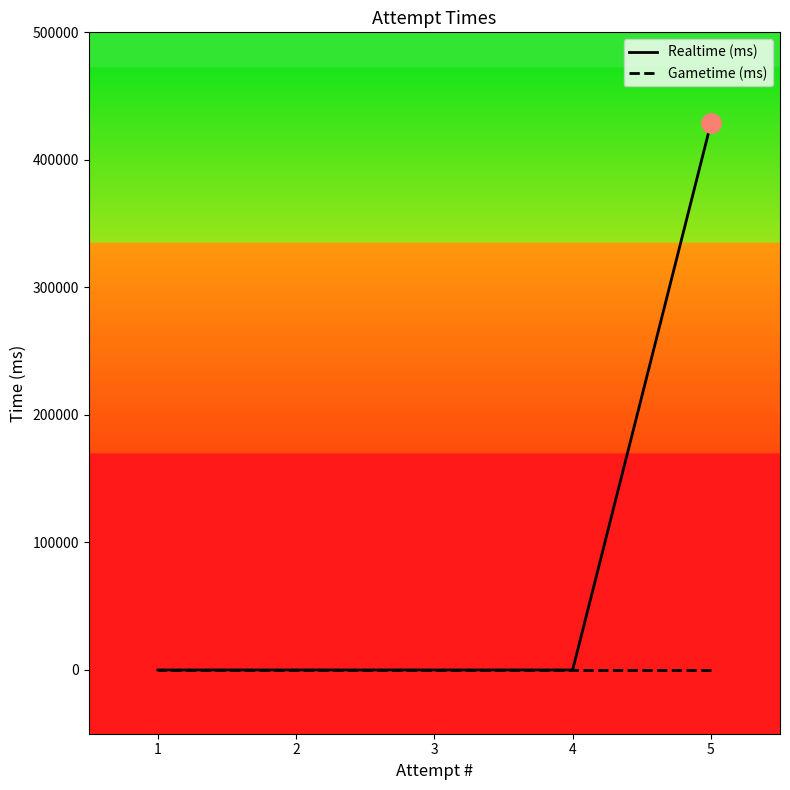

Which category has the highest value in the Realtime (ms) series?

5